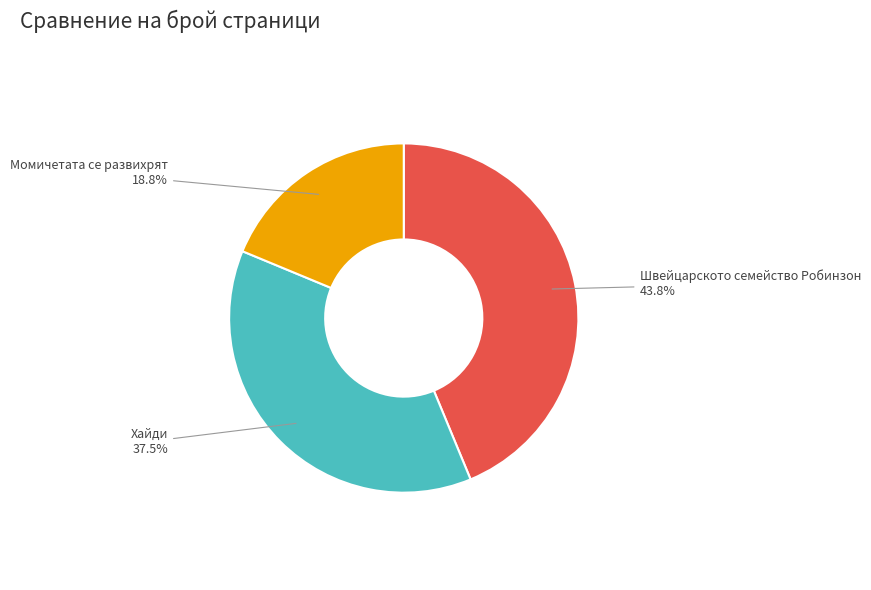

What is the ratio of the value at Швейцарското семейство Робинзон to the value at Момичетата се развихрят?

2.3